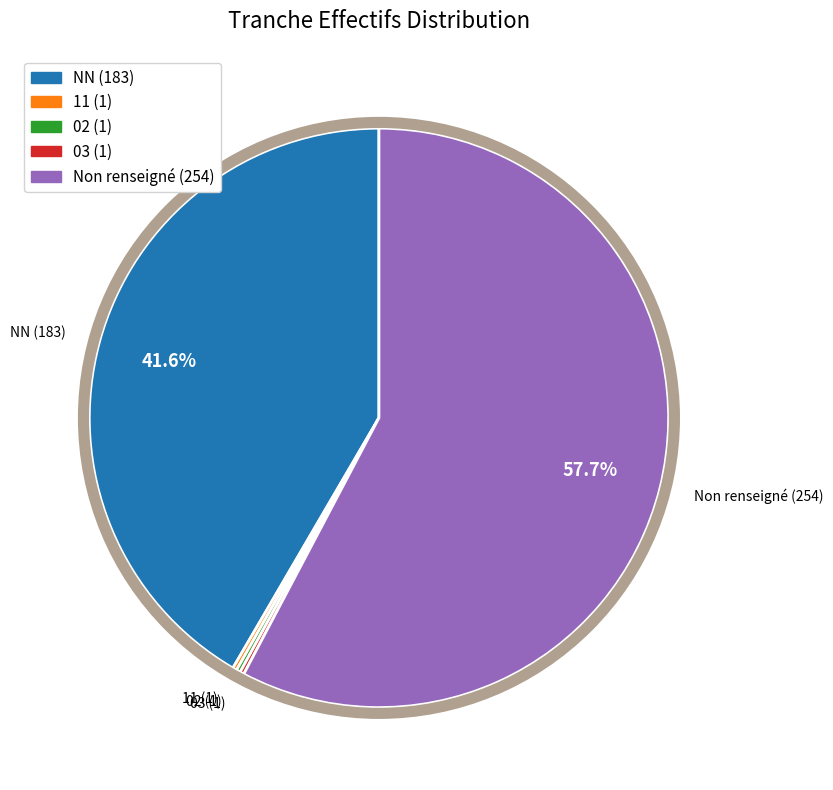

Which slice is the largest?

Non renseigné (254)